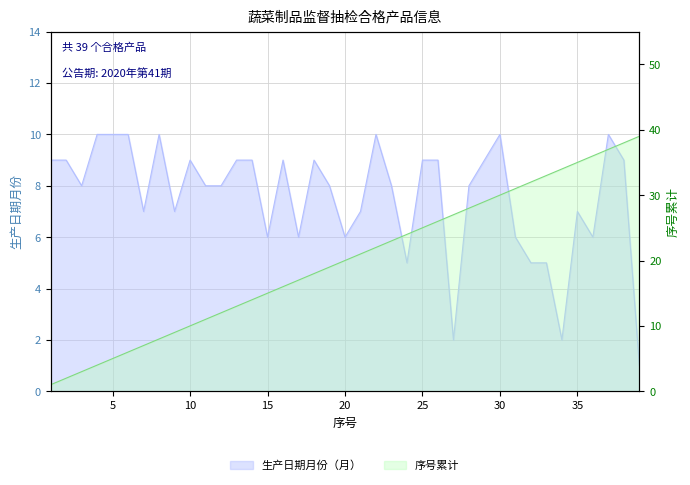

Reading left to right, transcribe all the data shown in this chart.

生产日期月份: 1=9	2=9	3=8	4=10	5=10	6=10	7=7	8=10	9=7	10=9	11=8	12=8	13=9	14=9	15=6	16=9	17=6	18=9	19=8	20=6	21=7	22=10	23=8	24=5	25=9	26=9	27=2	28=8	29=9	30=10	31=6	32=5	33=5	34=2	35=7	36=6	37=10	38=9	39=1
序号累计: 1=1	2=2	3=3	4=4	5=5	6=6	7=7	8=8	9=9	10=10	11=11	12=12	13=13	14=14	15=15	16=16	17=17	18=18	19=19	20=20	21=21	22=22	23=23	24=24	25=25	26=26	27=27	28=28	29=29	30=30	31=31	32=32	33=33	34=34	35=35	36=36	37=37	38=38	39=39